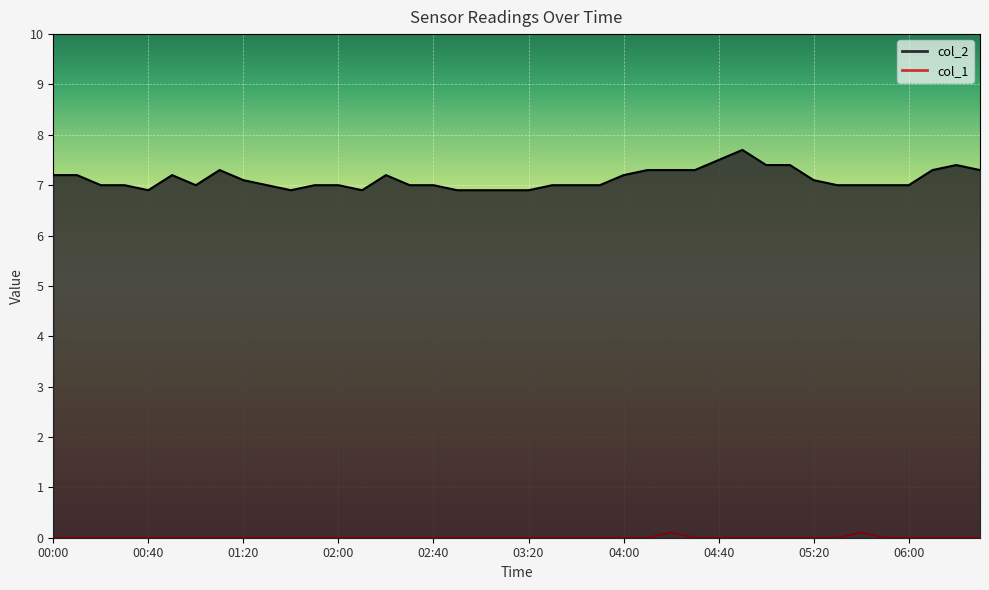

In col_1, how many points are higher than both neighbors (excluding endpoints)?

2